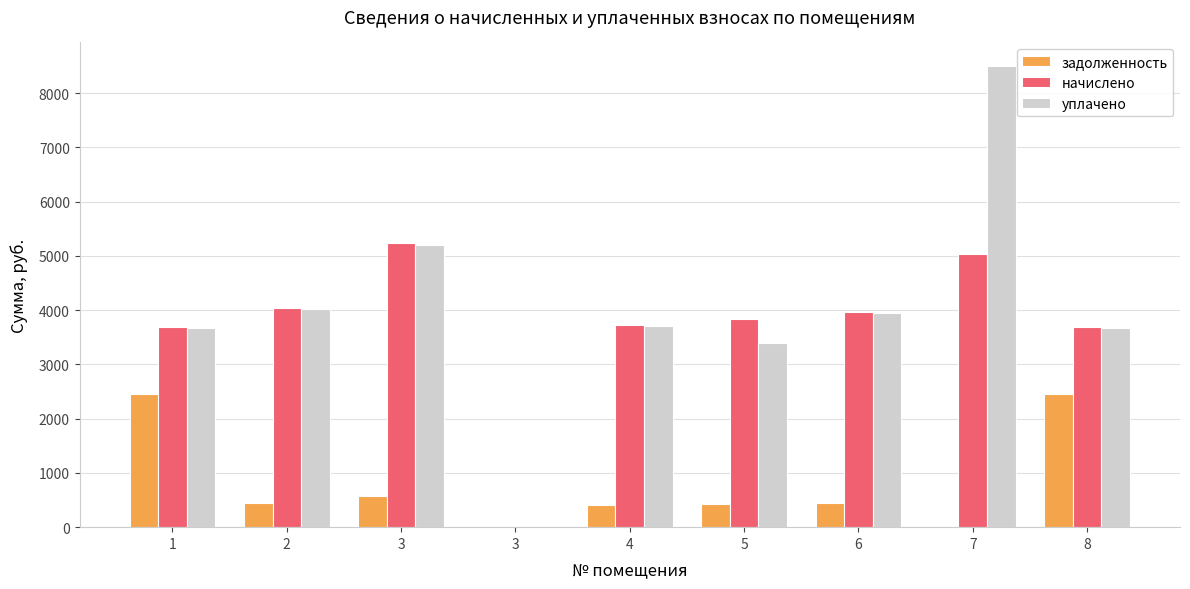

The задолженность series shows 427.4 at 5. True or false?

True